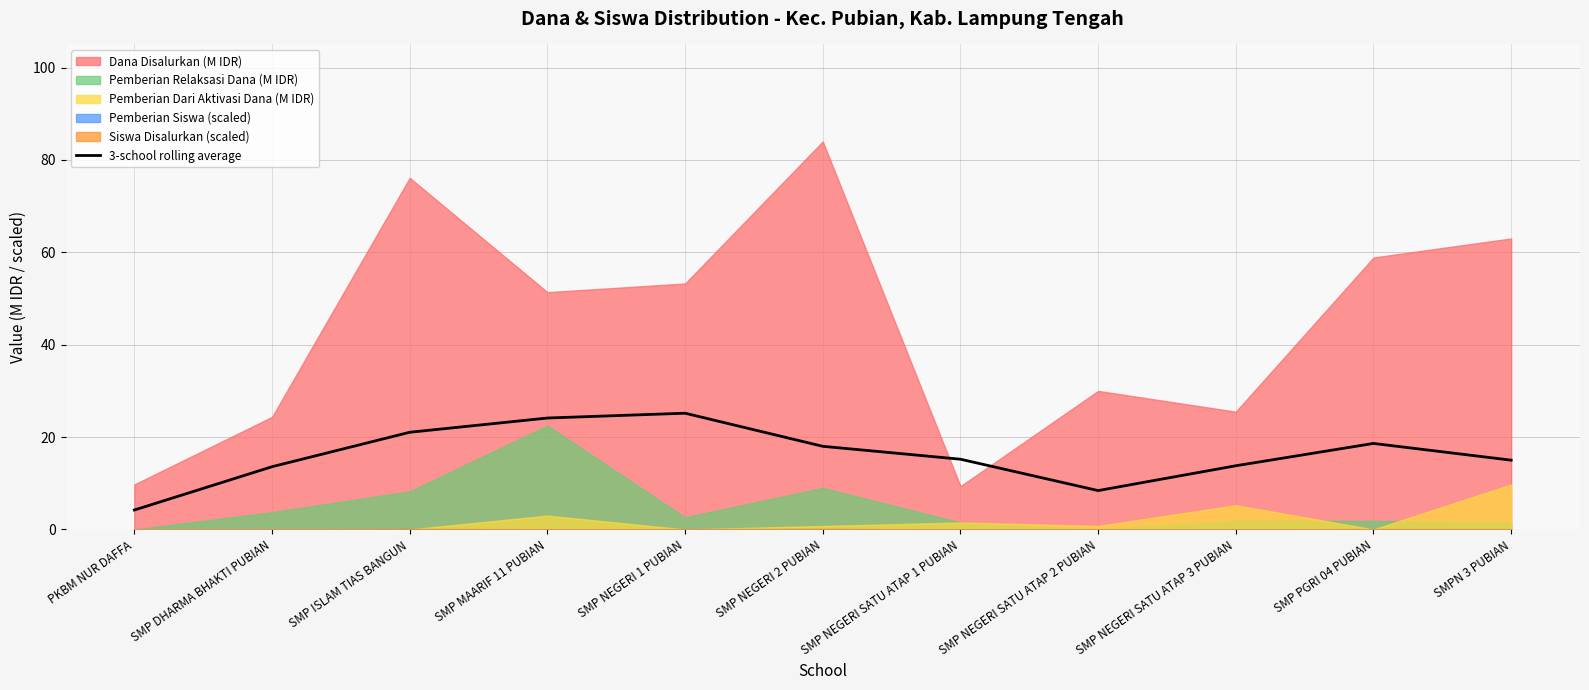

At which category does the data reach its first local peak?

SMP NEGERI 1 PUBIAN